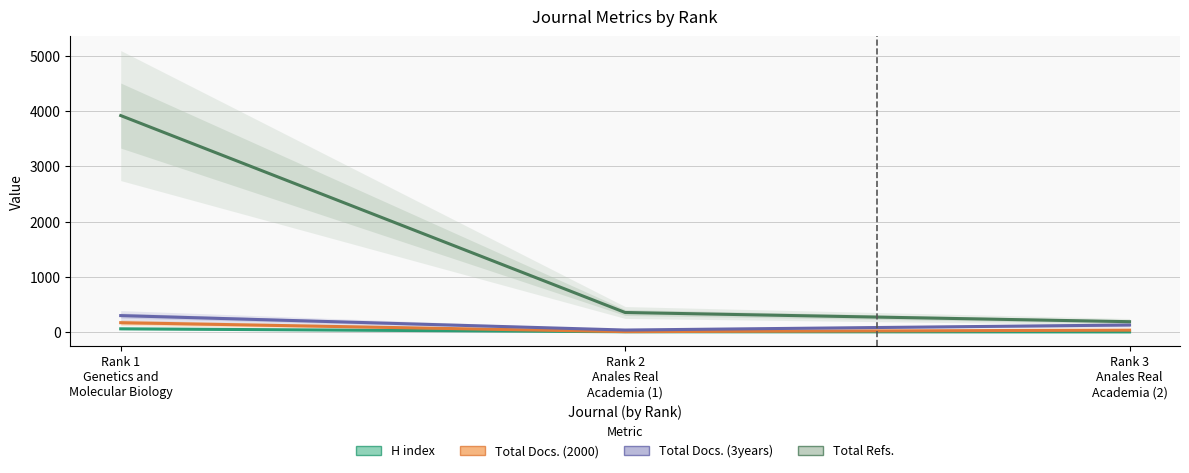

True or false: Total Docs. (3years) has a value of 33 at Rank 3
Anales Real
Academia (2).

False